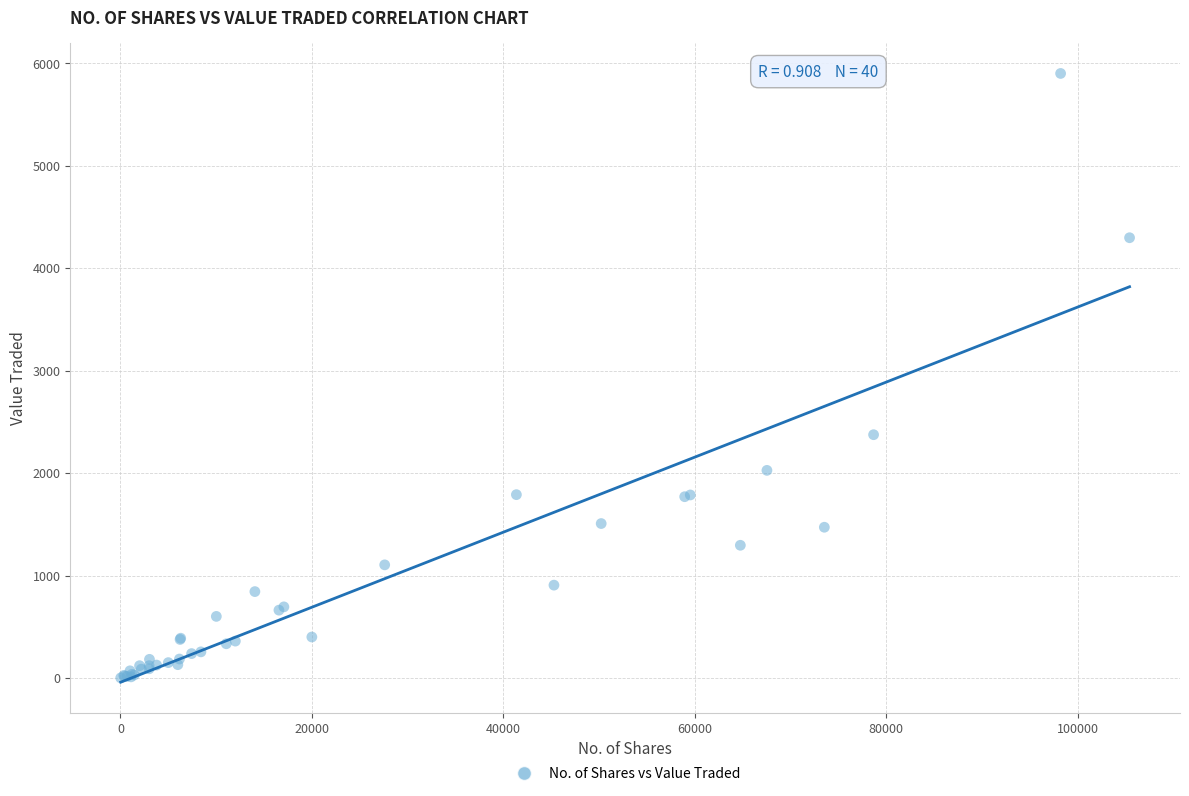

What Y value in the scatter plot is closest to 2950?

2374